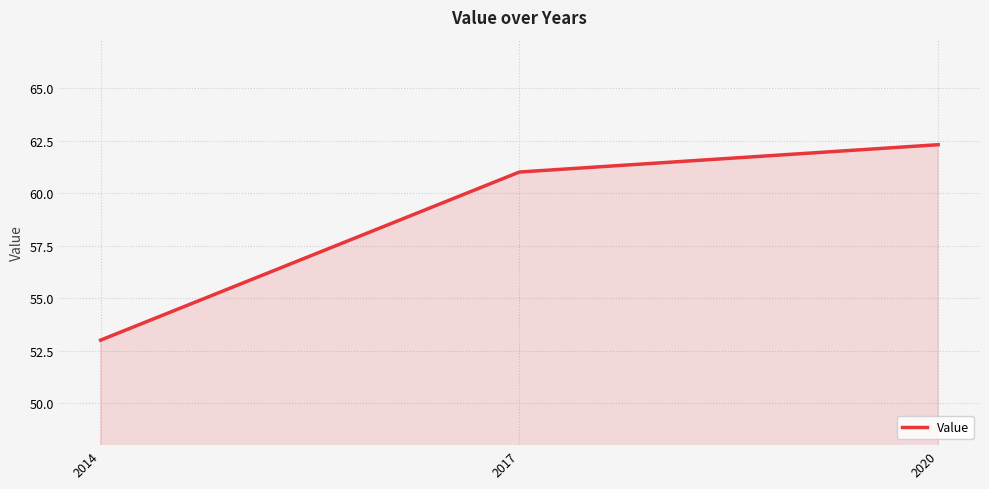

What is the approximate value at 2017?

61.0